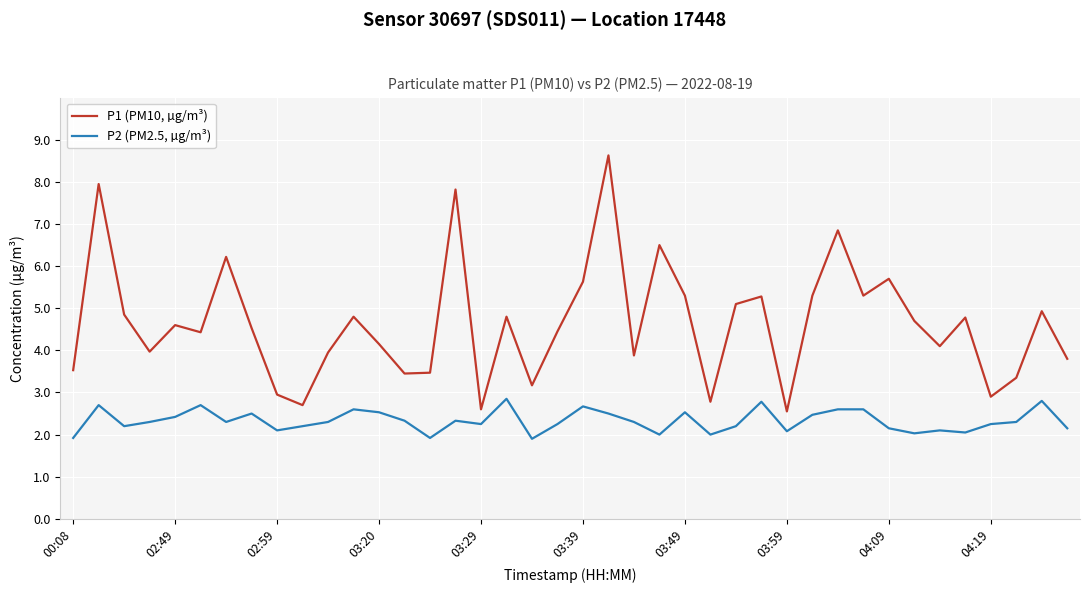

True or false: P2 (PM2.5, µg/m³) has more than 0 points higher than both neighbors.

True